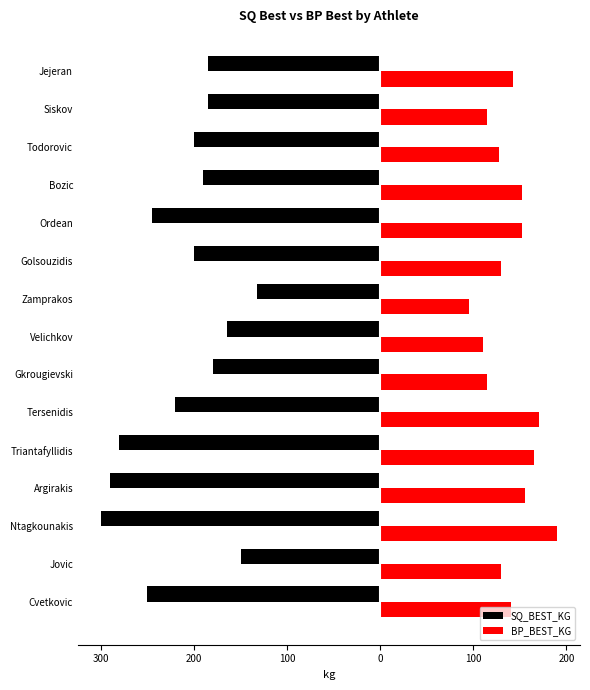

Reading left to right, extract all data points from this chart.

SQ_BEST_KG: -250.0	-150.0	-300.0	-290.0	-280.0	-220.0	-180.0	-165.0	-132.5	-200.0	-245.0	-190.0	-200.0	-185.0	-185.0
BP_BEST_KG: 140.0	130.0	190.0	155.0	165.0	170.0	115.0	110.0	95.0	130.0	152.5	152.5	127.5	115.0	142.5